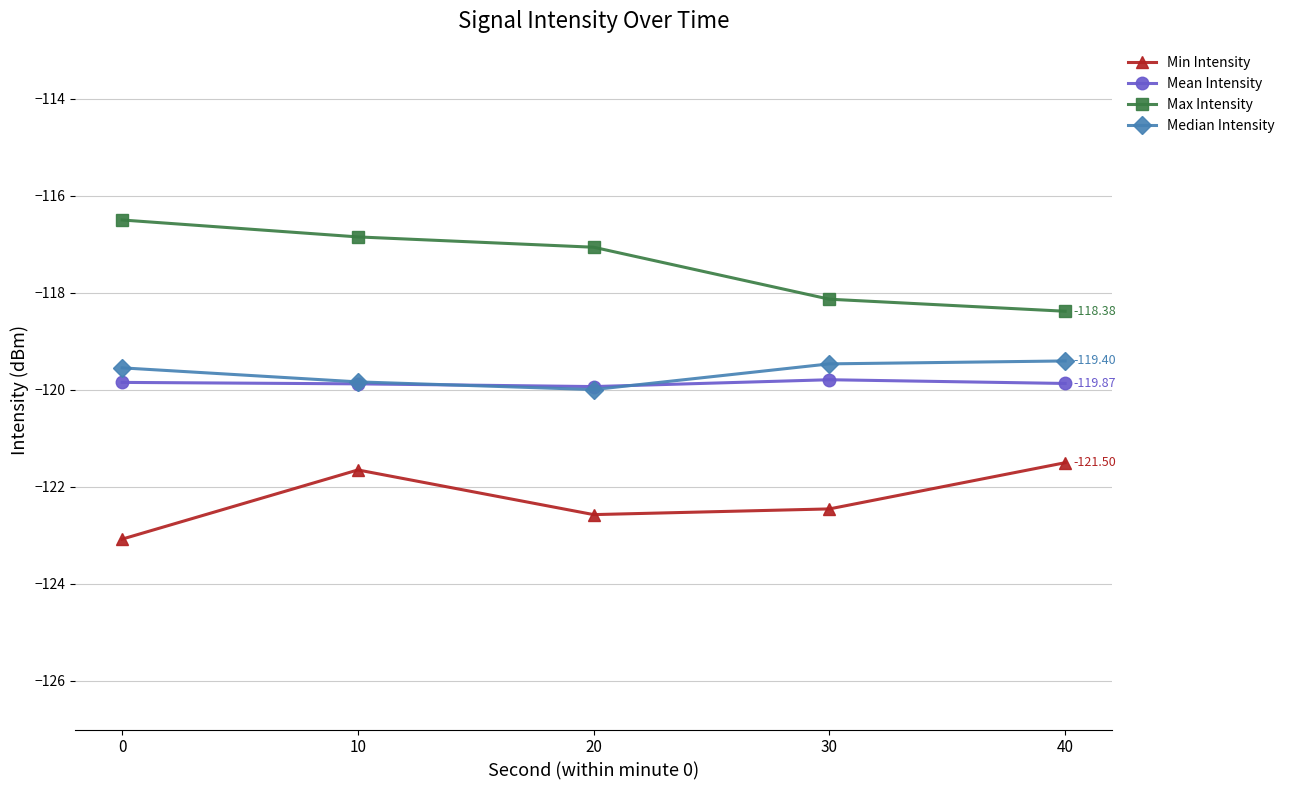

True or false: Mean Intensity and Min Intensity intersect in this chart.

False